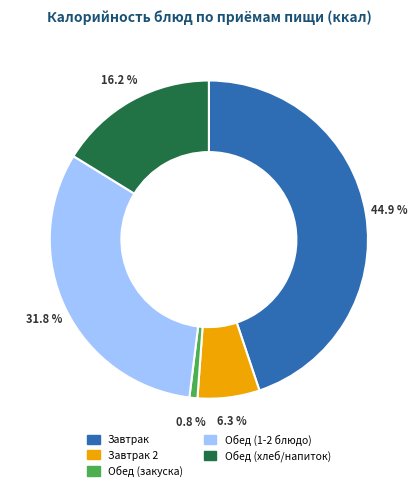

Does Обед (закуска) account for over 50% of the chart?

No